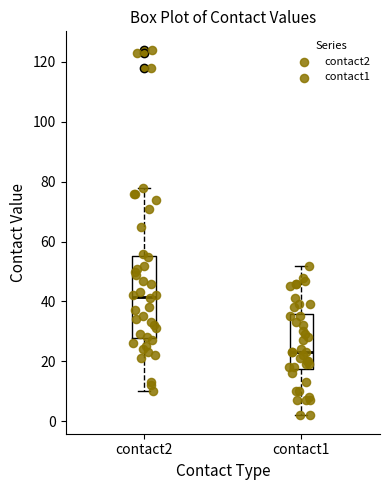

Reading left to right, transcribe this box plot: for each box, give where its median line is, the range the box spans, and where its two whiskers end, as read against the y-axis. The values are not printed on the chart, so give them approximately, as read against the axis.

contact2: median 42, box 28 to 56, whiskers 10 to 78
contact1: median 24, box 18 to 36, whiskers 2 to 52